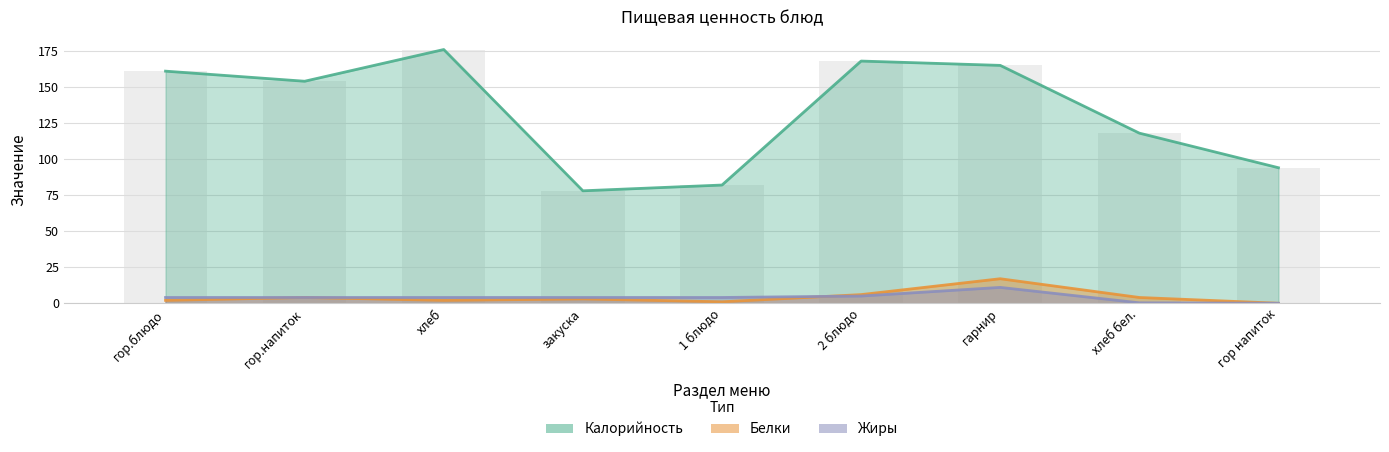

Reading left to right, list all the values displayed in this chart.

Калорийность: гор.блюдо=161.0	гор.напиток=154.0	хлеб=176.0	закуска=78.0	1 блюдо=82.0	2 блюдо=168.0	гарнир=165.0	хлеб бел.=118.0	гор напиток=94.0
Белки: гор.блюдо=2.0	гор.напиток=4.0	хлеб=2.0	закуска=3.0	1 блюдо=1.0	2 блюдо=6.0	гарнир=17.0	хлеб бел.=4.0	гор напиток=0.0
Жиры: гор.блюдо=4.0	гор.напиток=4.0	хлеб=4.0	закуска=4.0	1 блюдо=4.0	2 блюдо=5.0	гарнир=11.0	хлеб бел.=0.3	гор напиток=0.0